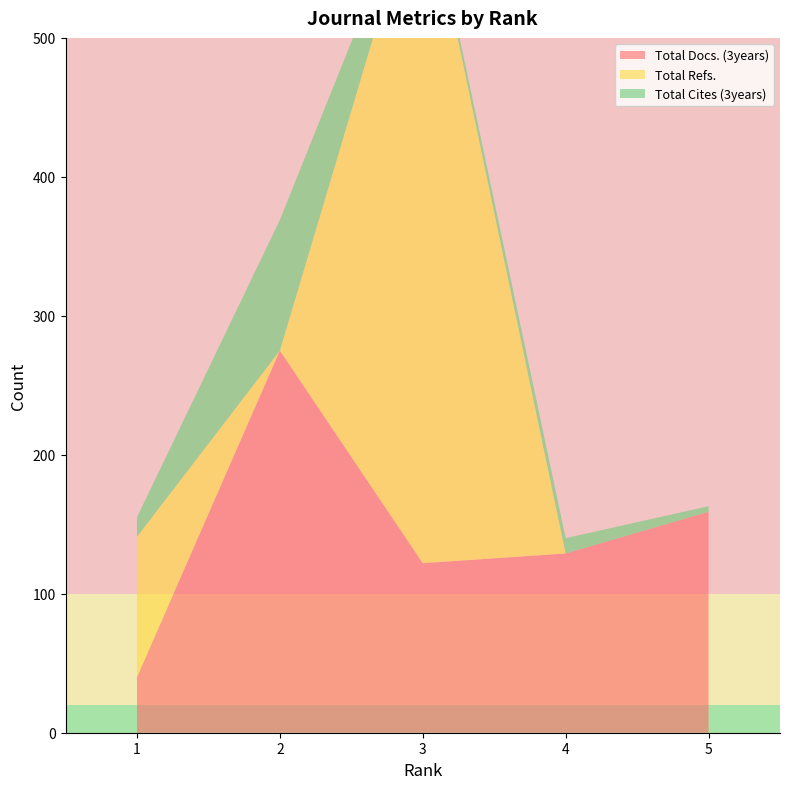

Reading right to left, extract all data points from this chart.

Total Docs. (3years): 5=159	4=129	3=122	2=275	1=40
Total Refs.: 5=0	4=0	3=498	2=0	1=101
Total Cites (3years): 5=4	4=11	3=5	2=94	1=14